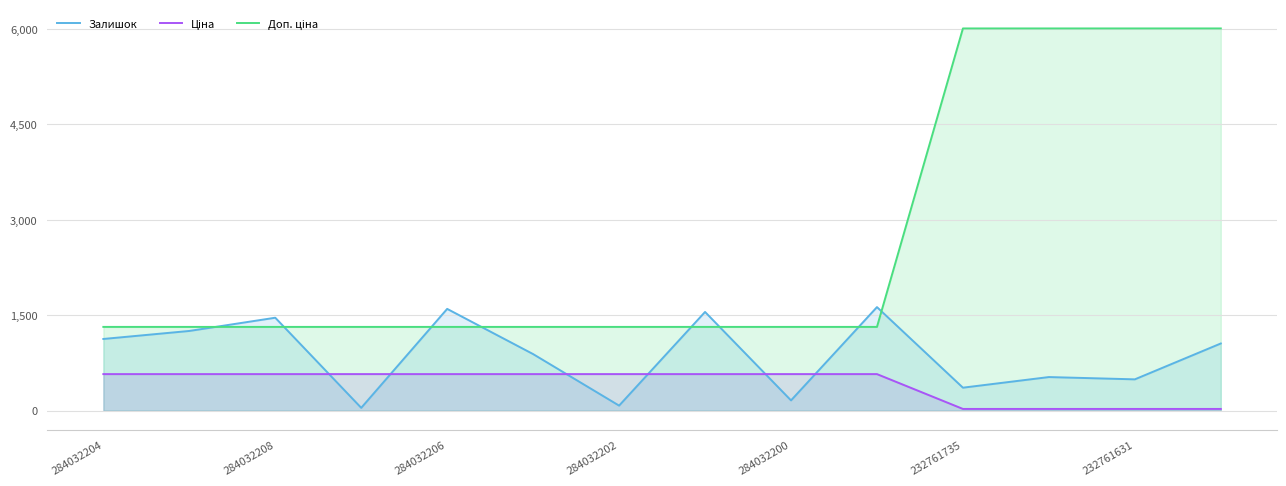

What is the difference between the Доп. ціна values at 13 and 7?

4693.3